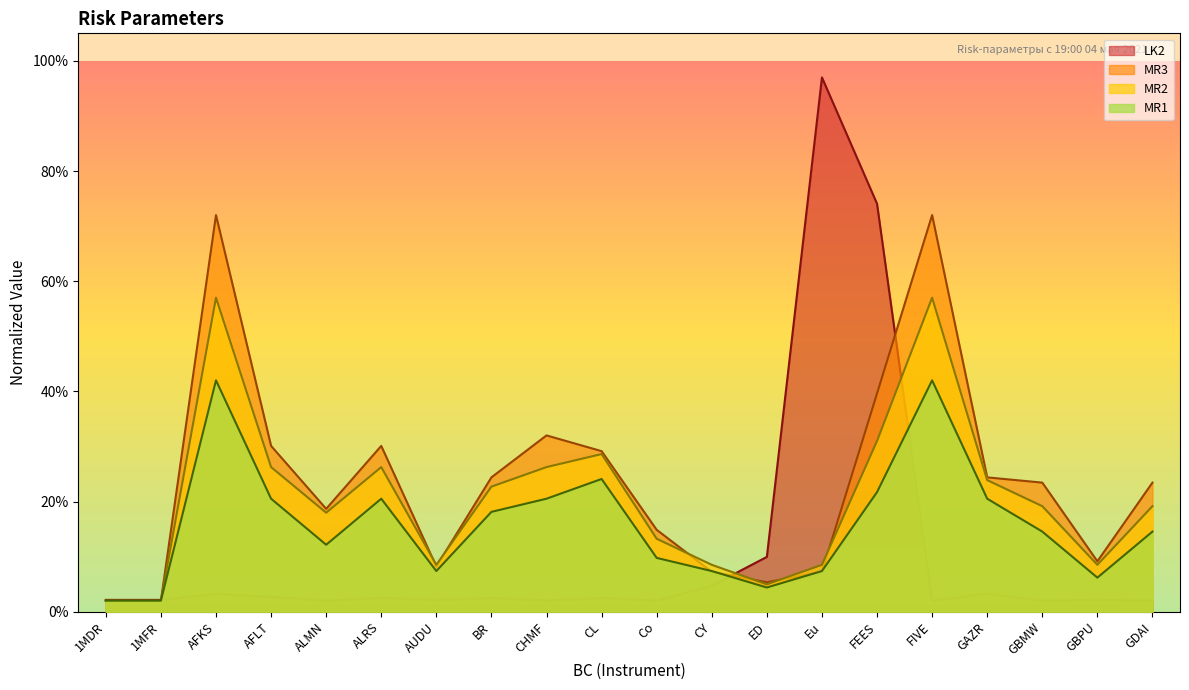

Does the chart have visible grid lines?

No